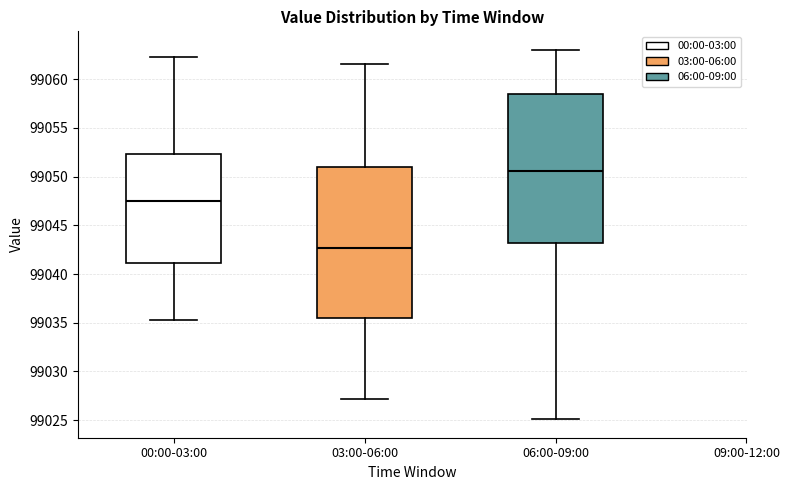

Reading left to right, transcribe this box plot: for each box, give where its median line is, the range the box spans, and where its two whiskers end, as read against the y-axis. The values are not printed on the chart, so give them approximately, as read against the axis.

00:00-03:00: median 99047.5, box 99041.0 to 99052.5, whiskers 99035.5 to 99062.5
03:00-06:00: median 99042.5, box 99035.5 to 99051.0, whiskers 99027.0 to 99061.5
06:00-09:00: median 99050.5, box 99043.0 to 99058.5, whiskers 99025.0 to 99063.0